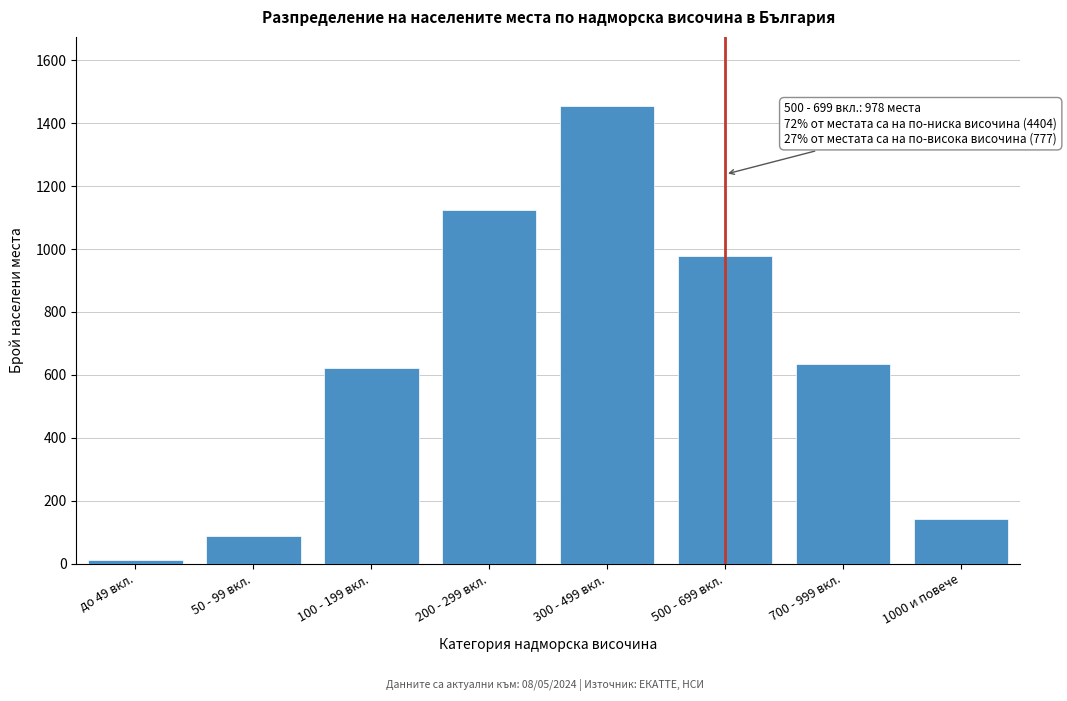

Reading left to right, list all the values displayed in this chart.

до 49 вкл.=12	50 - 99 вкл.=89	100 - 199 вкл.=623	200 - 299 вкл.=1124	300 - 499 вкл.=1456	500 - 699 вкл.=978	700 - 999 вкл.=634	1000 и повече=143